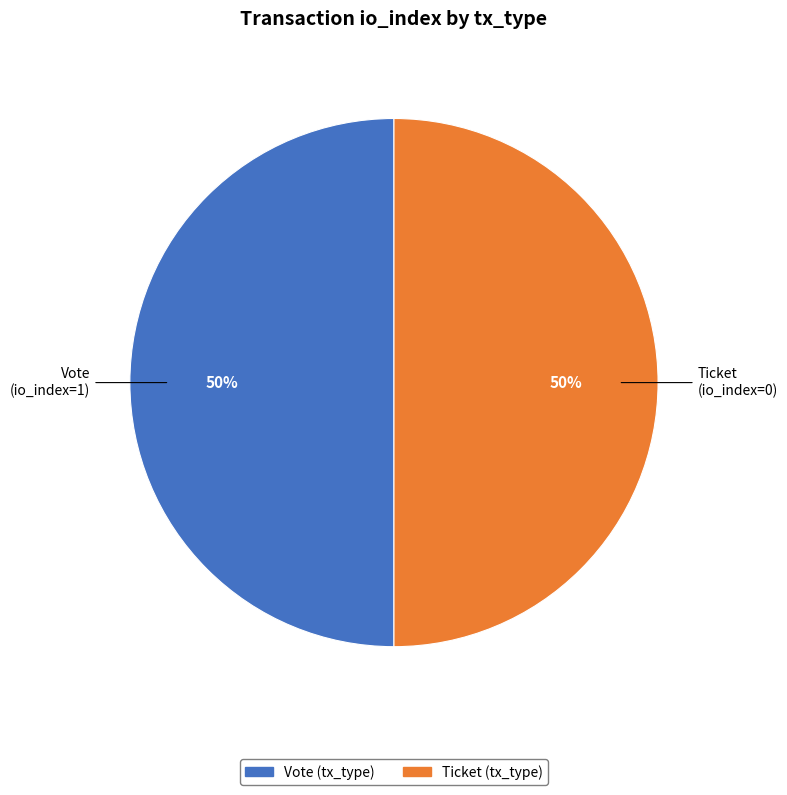

How many slices are in this pie chart?

2